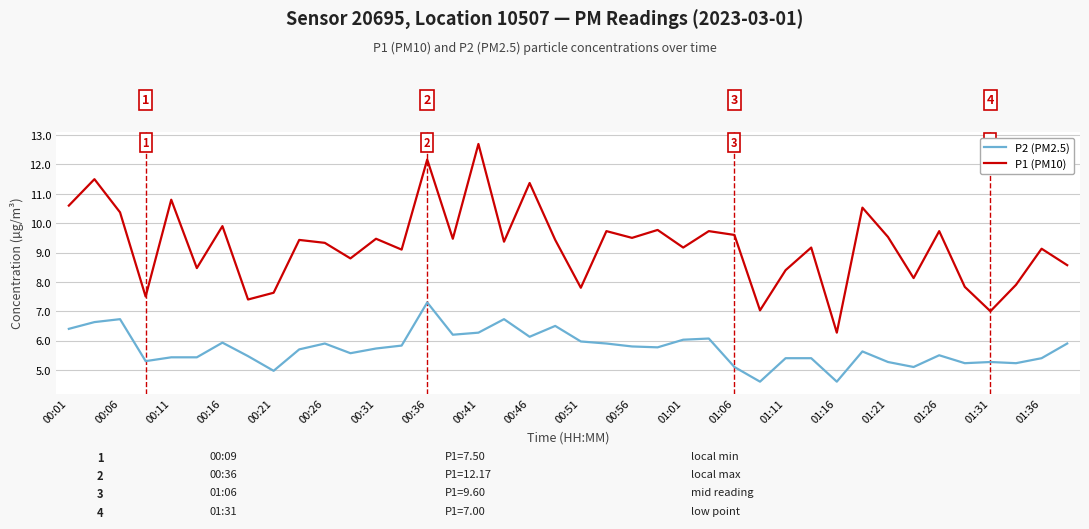

Which series has the largest total across all categories?

P1 (PM10)